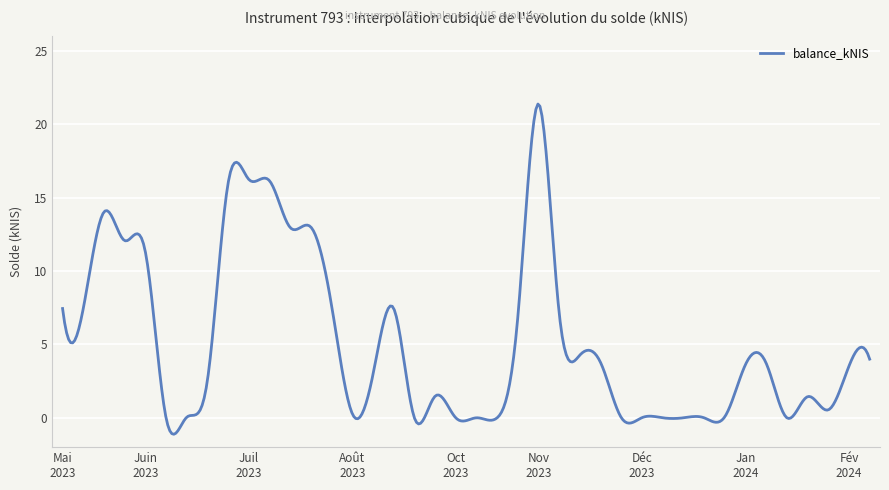

What is the difference between the maximum and minimum values?

22.5